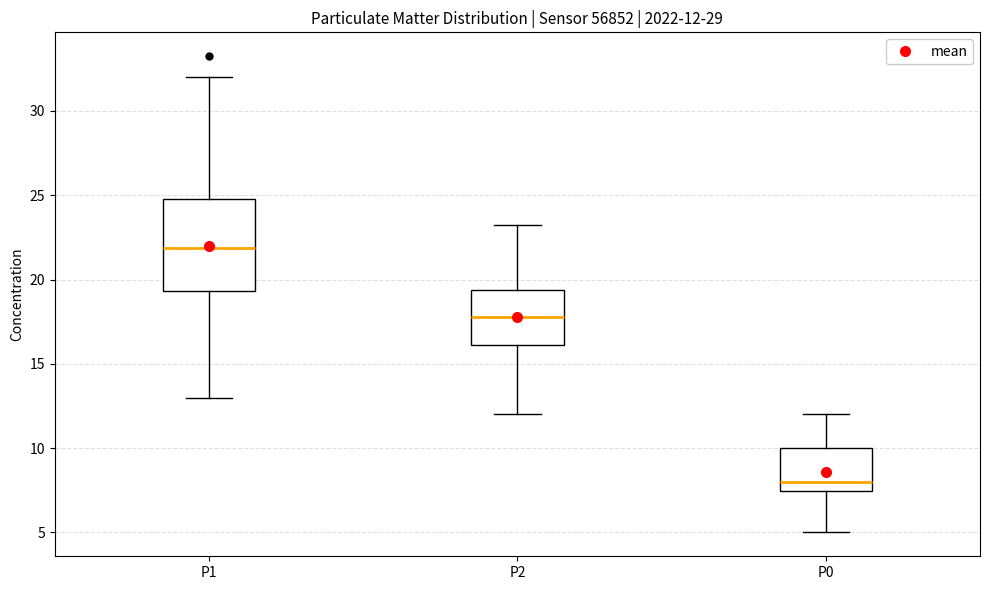

Comparing the boxes themselves (not the whiskers), which one is the tallest?

P1